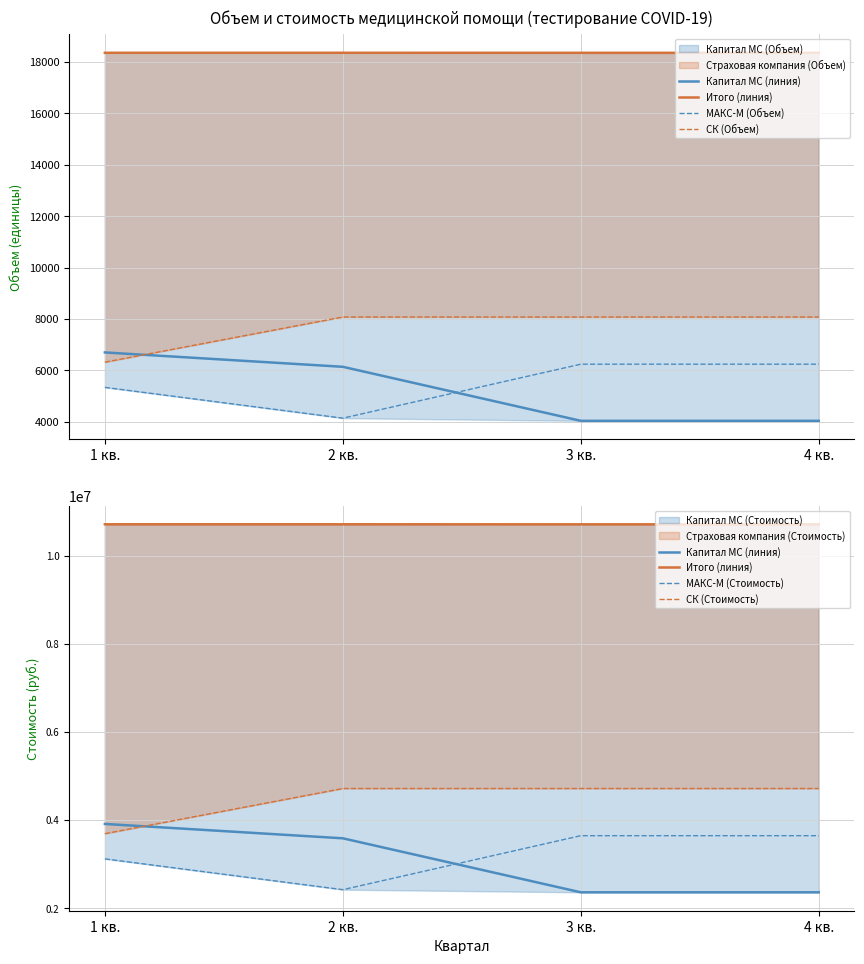

List the series in order of their peak value, lowest first.

МАКС-М (Объем), СК (Объем), МАКС-М (Стоимость), Капитал МС (линия), СК (Стоимость), Итого (линия)